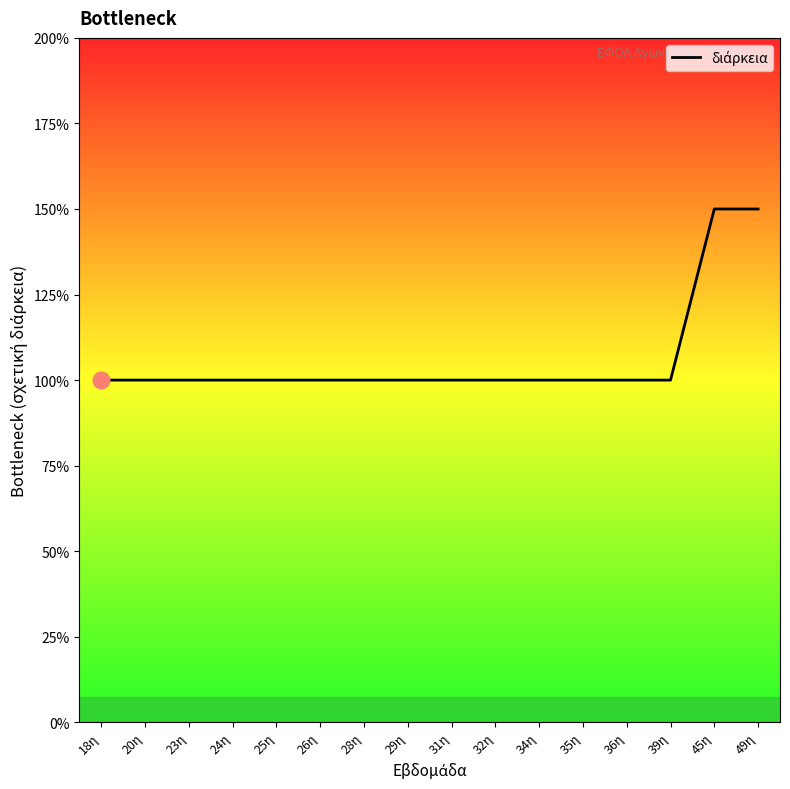

Does the chart have visible grid lines?

No